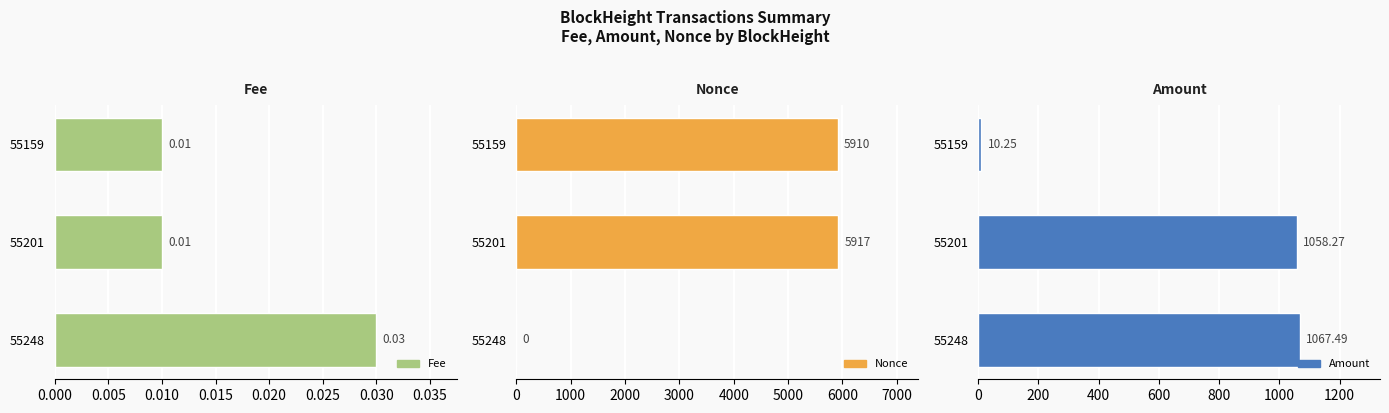

Rank the series at 55201 from lowest to highest value.

Fee, Amount, Nonce